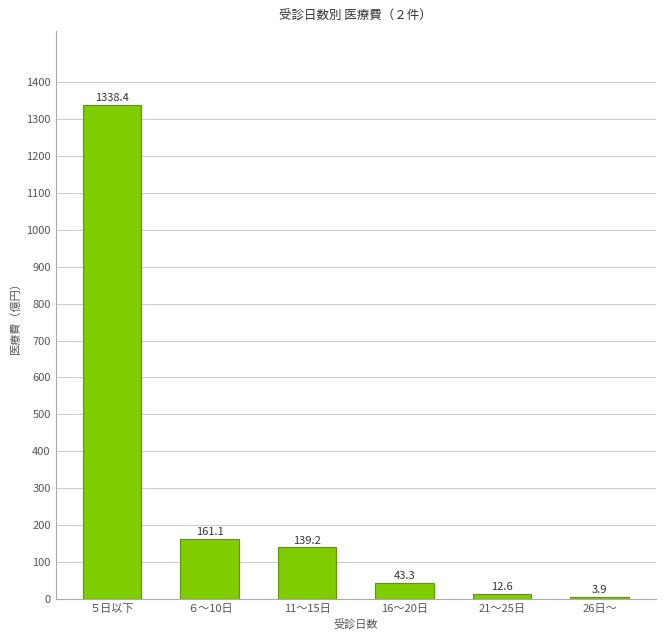

Reading left to right, transcribe all the data shown in this chart.

５日以下=1338.4	６～10日=161.1	11～15日=139.2	16～20日=43.3	21～25日=12.6	26日～=3.9